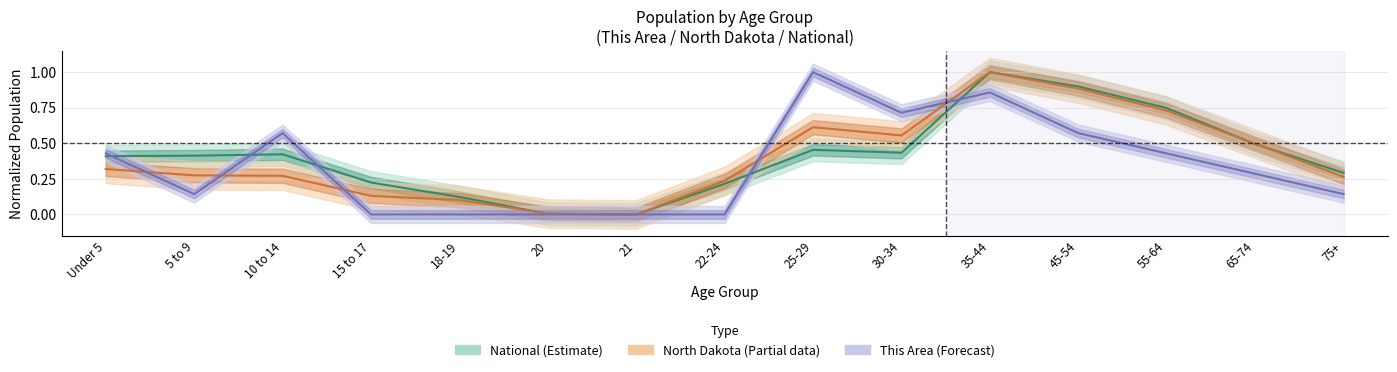

At which category is the sum across all series the highest?

35-44